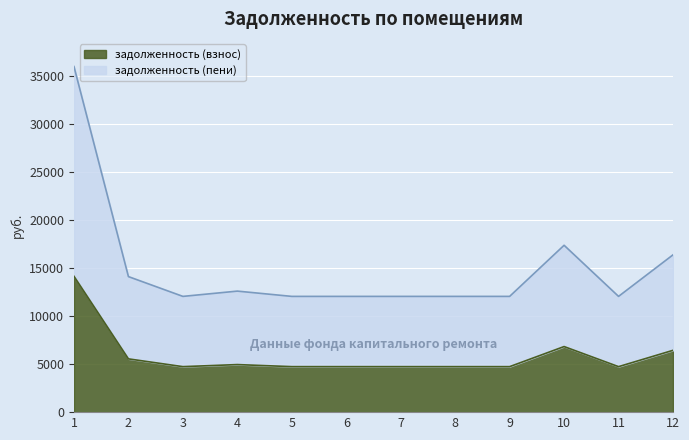

True or false: задолженность (взнос) and задолженность (пени) intersect in this chart.

False